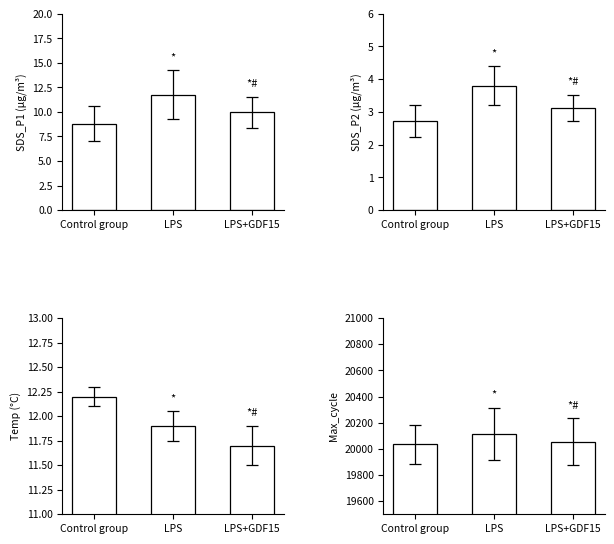

What is the spread (max minus min) of values at LPS+GDF15?

20050.9